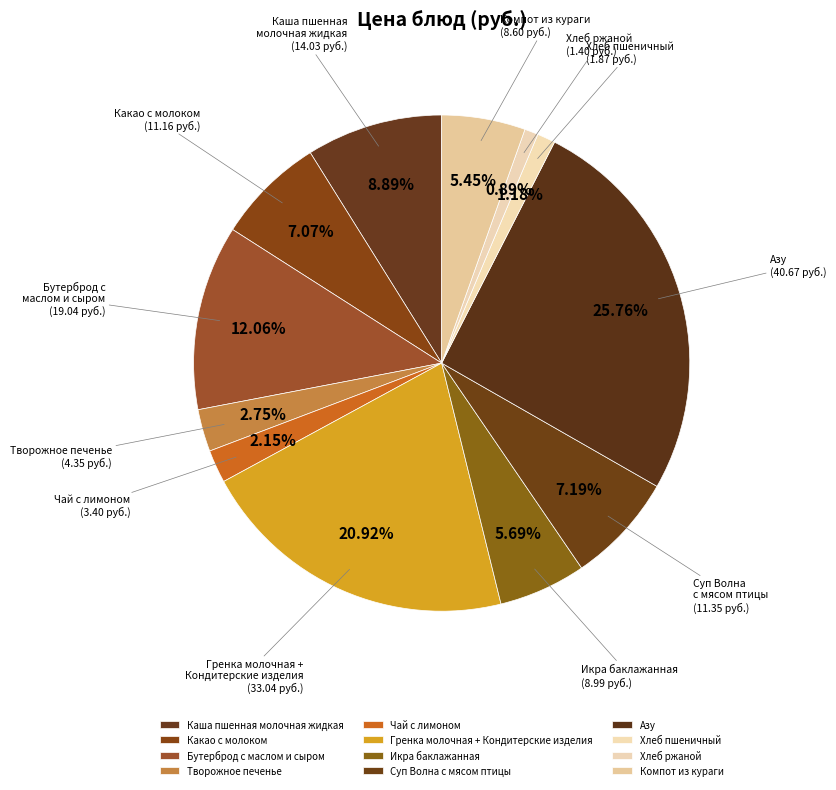

Which category has the biggest portion of the pie?

Азу